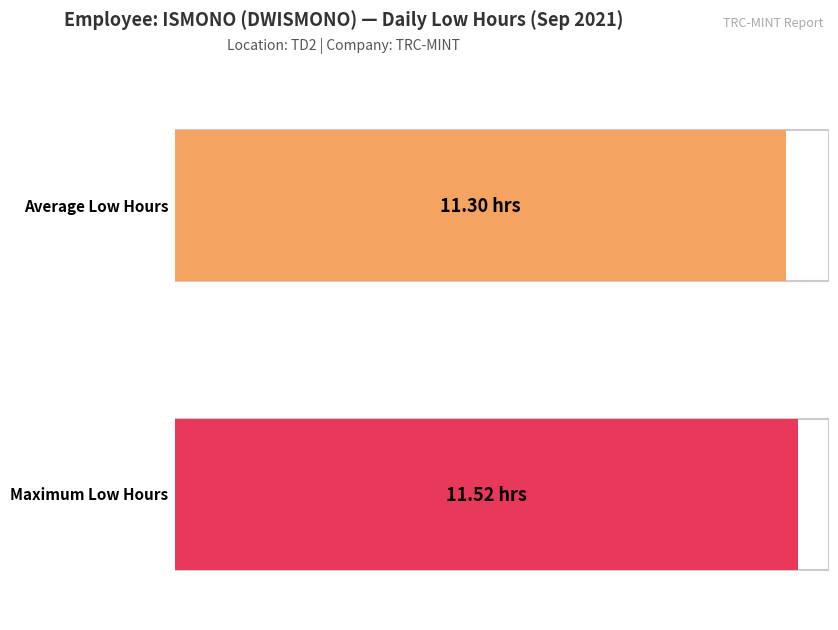

Does the chart contain stacked bars?

No